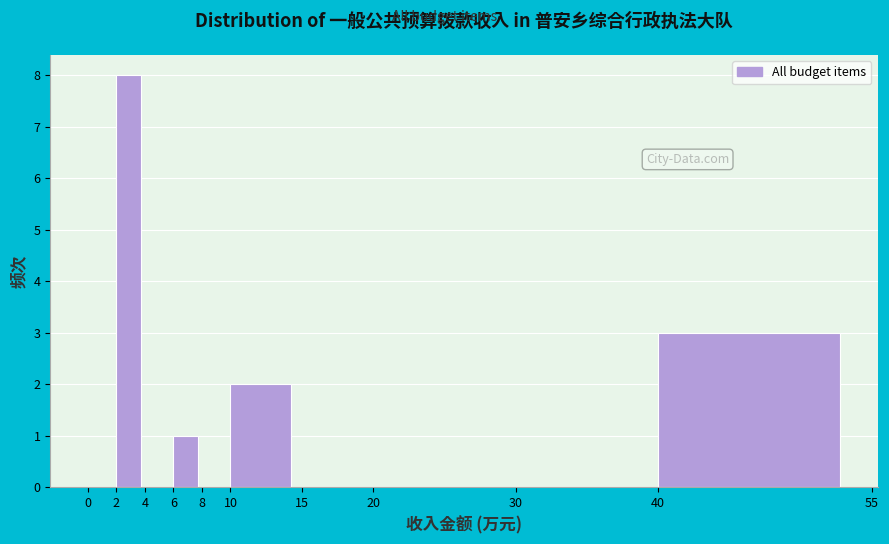

Which range on the x-axis has the tallest bar?

2 to 4